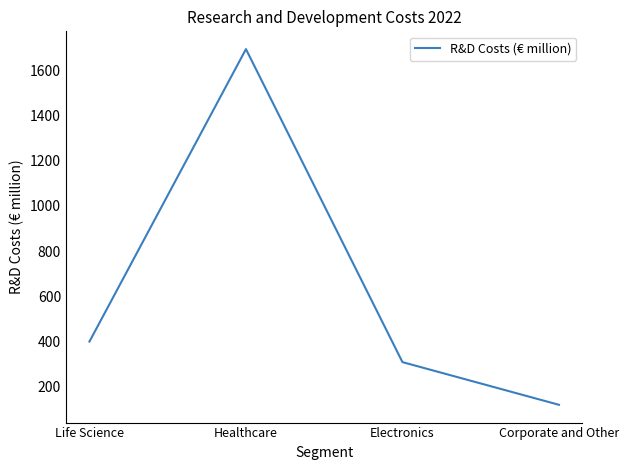

What is the minimum value shown in the chart?

119